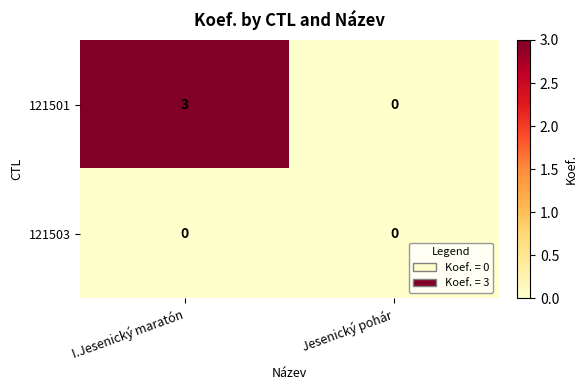

At which label does 121501 reach its peak?

I.Jesenický maratón